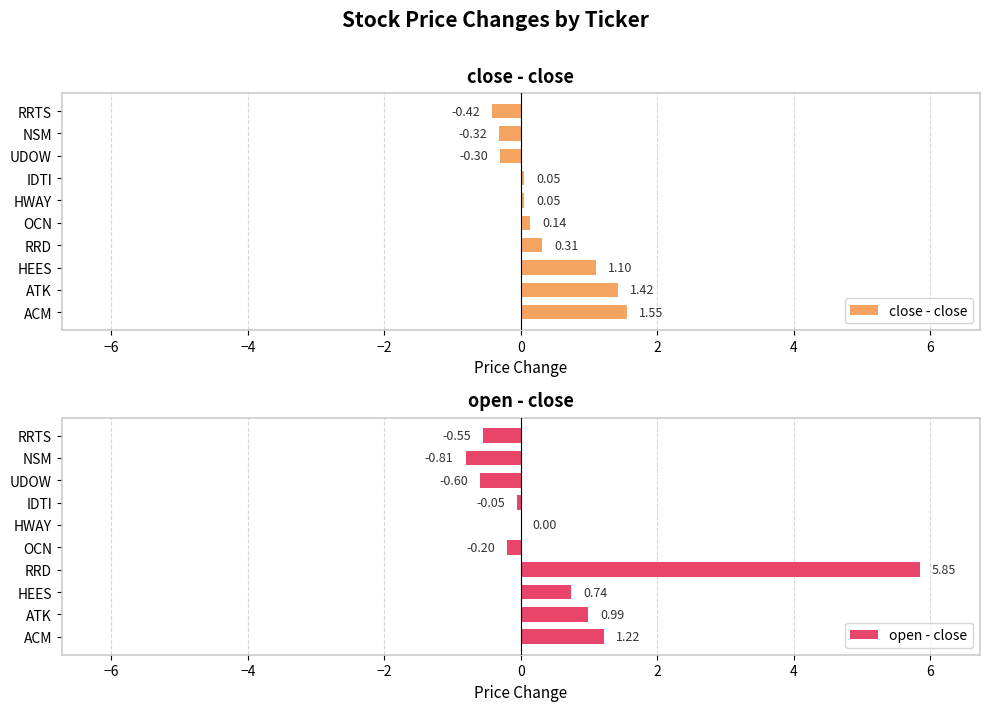

How many data points in close - close are less than 0?

3